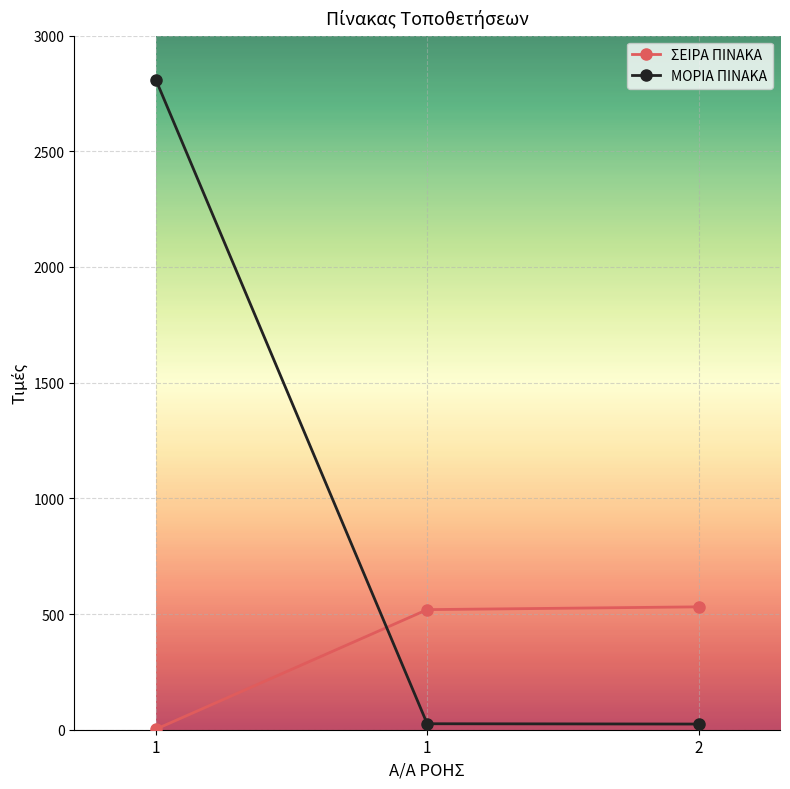

Rank the series at 1 from highest to lowest value.

ΜΟΡΙΑ ΠΙΝΑΚΑ, ΣΕΙΡΑ ΠΙΝΑΚΑ